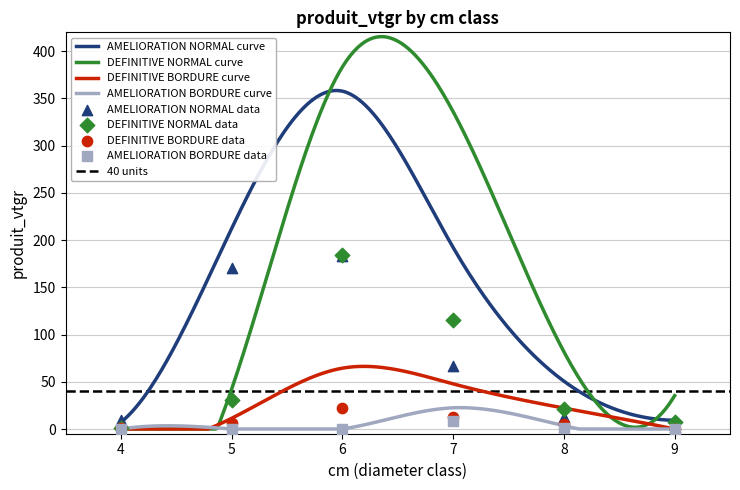

Which series has the largest total across all categories?

DEFINITIVE NORMAL